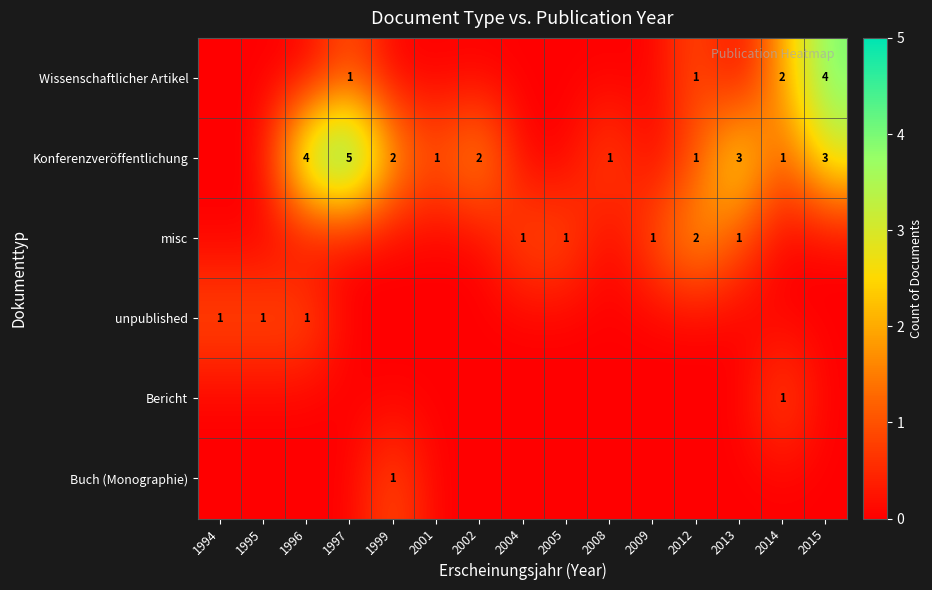

Is it true that Konferenzveröffentlichung equals 1 at 2001?

True